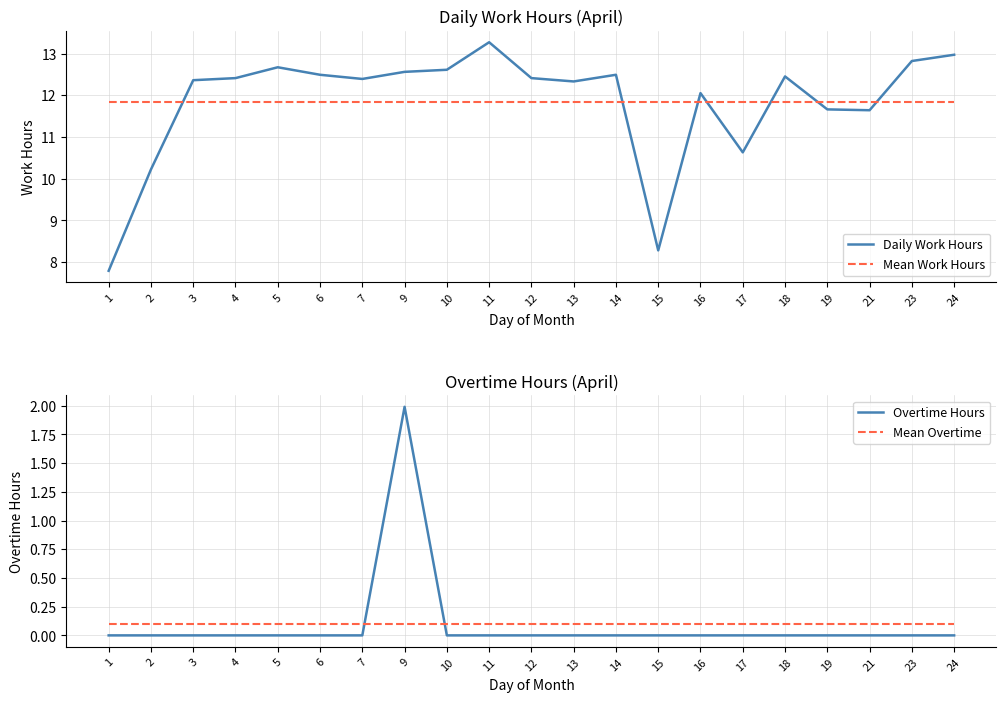

Reading left to right, transcribe all the data shown in this chart.

Daily Work Hours: 7.8	10.2	12.4	12.4	12.7	12.5	12.4	12.6	12.6	13.3	12.4	12.3	12.5	8.3	12.1	10.6	12.4	11.7	11.6	12.8	13.0
Mean Work Hours: 11.8	11.8	11.8	11.8	11.8	11.8	11.8	11.8	11.8	11.8	11.8	11.8	11.8	11.8	11.8	11.8	11.8	11.8	11.8	11.8	11.8
Overtime Hours: 0.0	0.0	0.0	0.0	0.0	0.0	0.0	2.0	0.0	0.0	0.0	0.0	0.0	0.0	0.0	0.0	0.0	0.0	0.0	0.0	0.0
Mean Overtime: 0.1	0.1	0.1	0.1	0.1	0.1	0.1	0.1	0.1	0.1	0.1	0.1	0.1	0.1	0.1	0.1	0.1	0.1	0.1	0.1	0.1